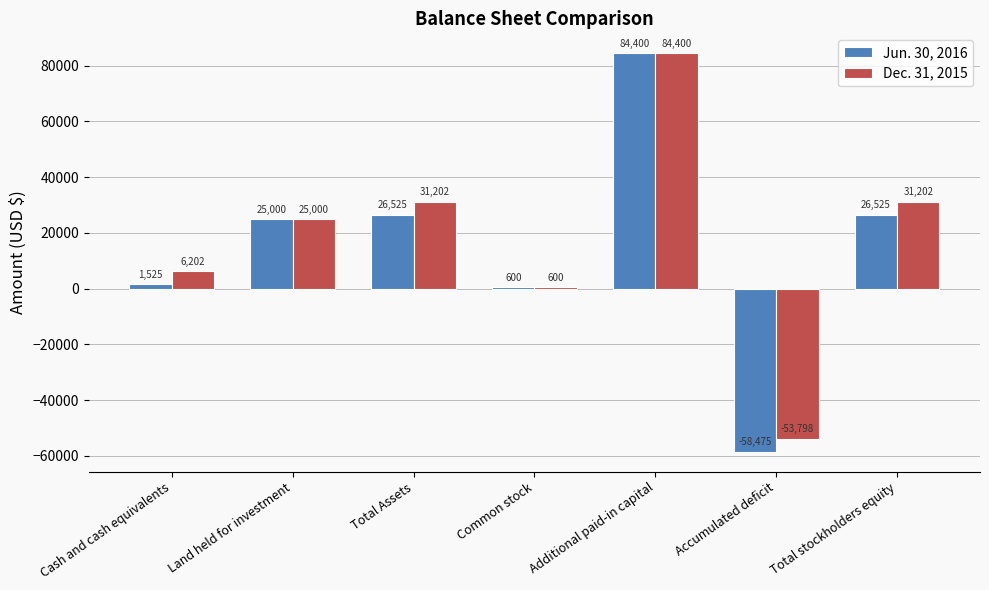

Reading left to right, extract all data points from this chart.

Jun. 30, 2016: Cash and cash equivalents=1525	Land held for investment=25000	Total Assets=26525	Common stock=600	Additional paid-in capital=84400	Accumulated deficit=-58475	Total stockholders equity=26525
Dec. 31, 2015: Cash and cash equivalents=6202	Land held for investment=25000	Total Assets=31202	Common stock=600	Additional paid-in capital=84400	Accumulated deficit=-53798	Total stockholders equity=31202